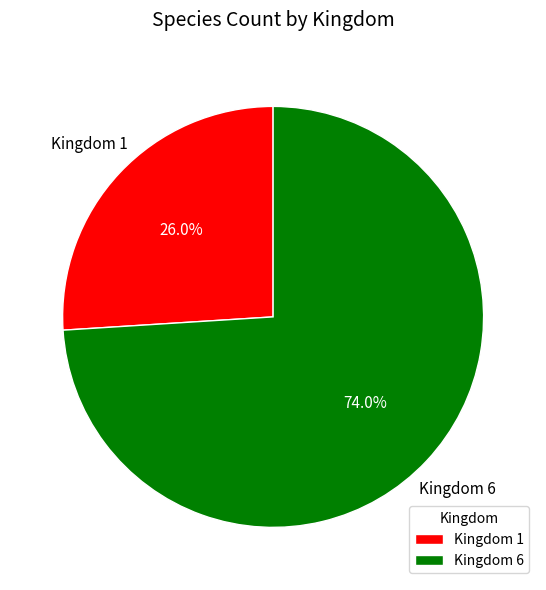

What is the ratio of the value at Kingdom 1 to the value at Kingdom 6?

0.4